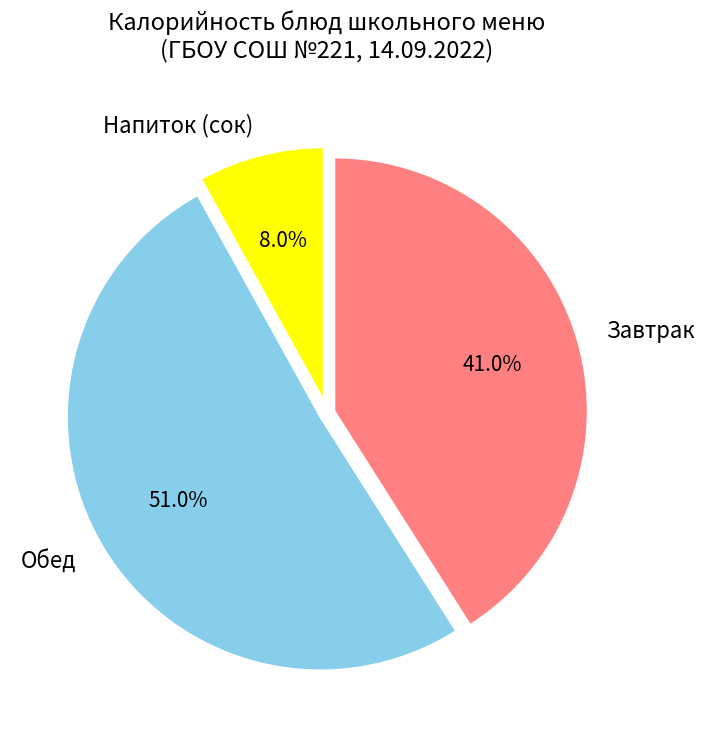

Is there any slice that represents more than half of the pie?

Yes